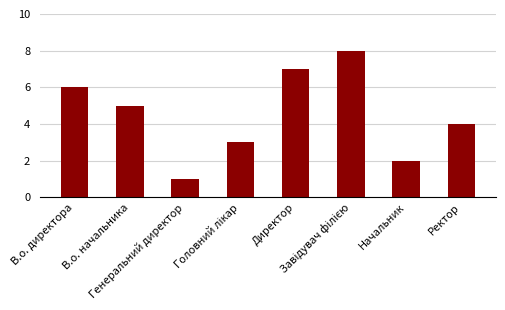

How many data points are less than 5?

4